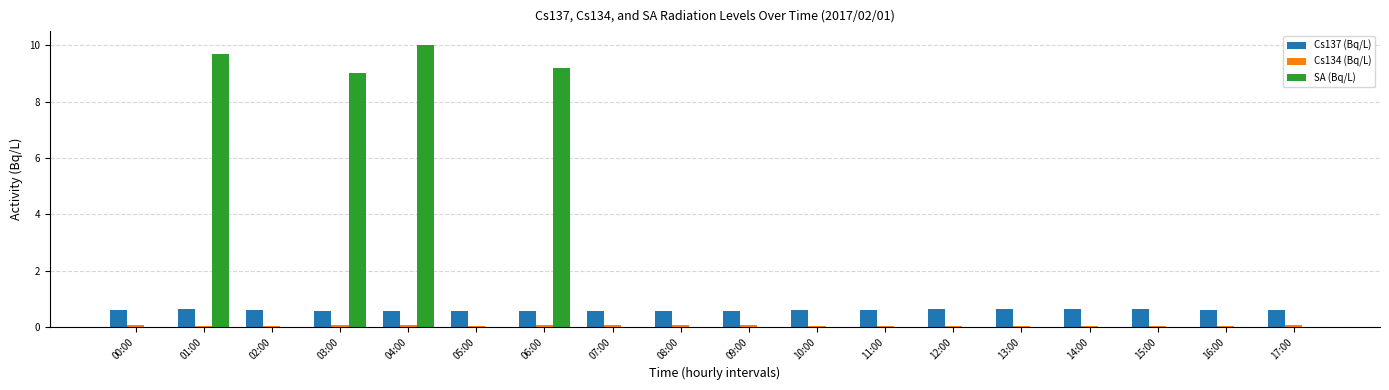

What is the maximum value shown in the chart?

10.0